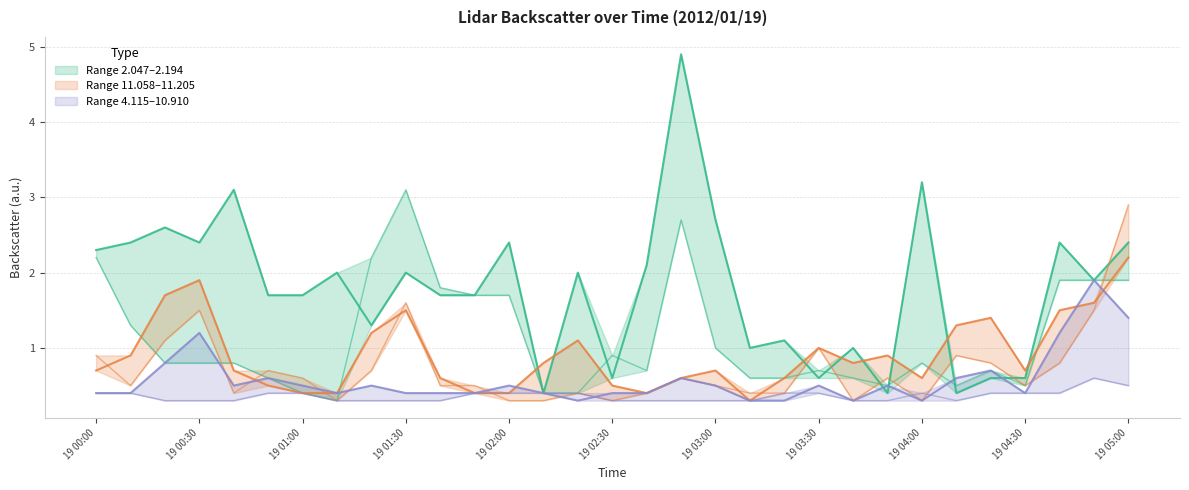

At which category does the chart reach its minimum across all series?

19 01:10